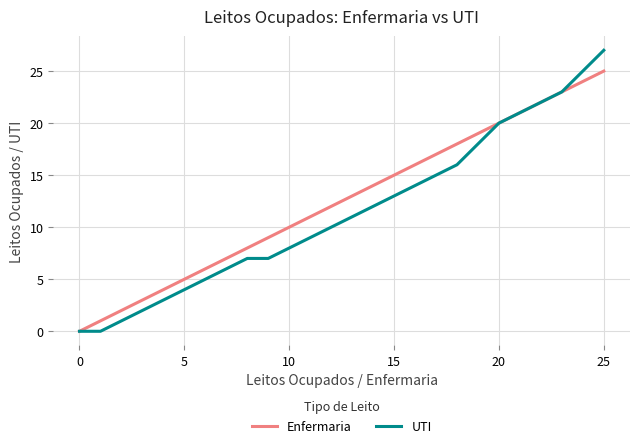

Does the chart have visible grid lines?

Yes